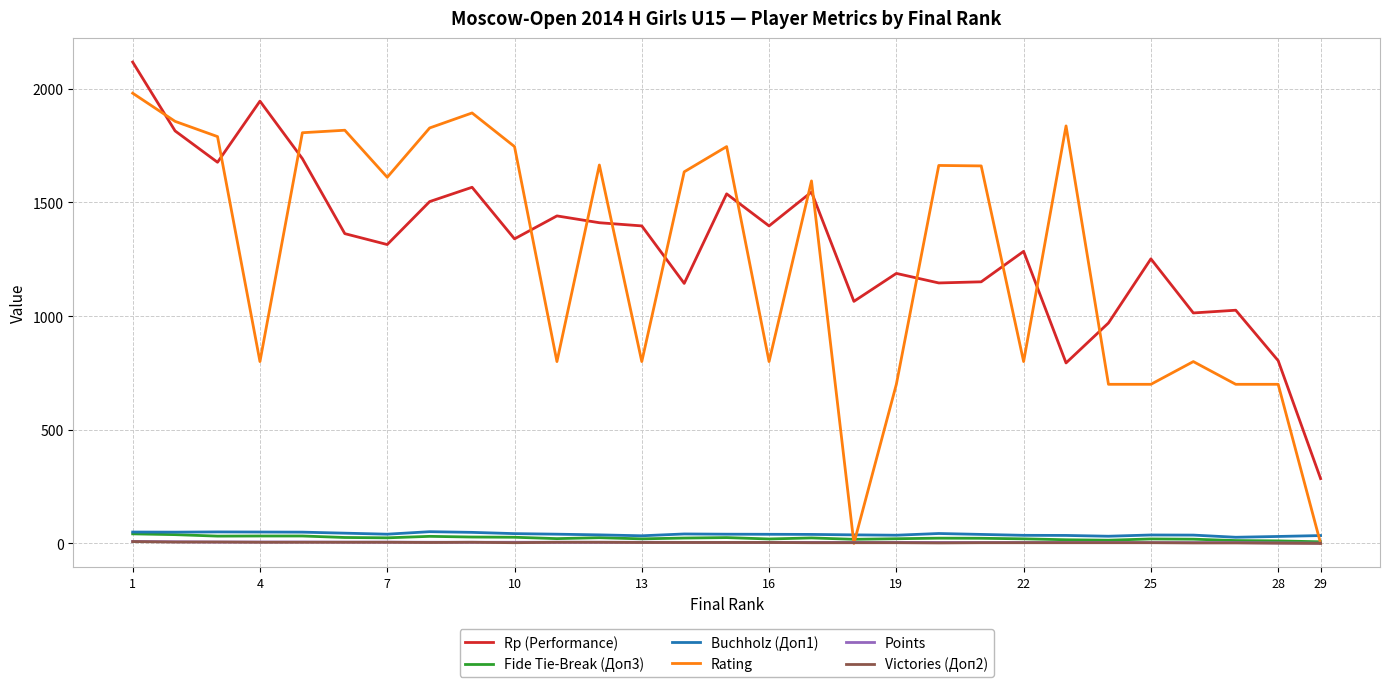

Which series has the largest range (max minus min)?

Rating